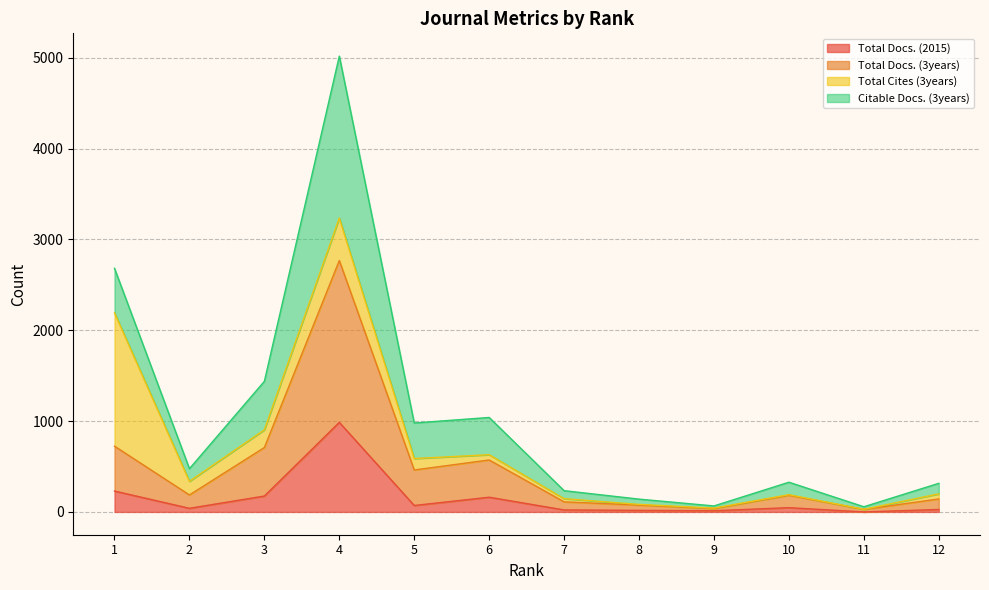

What are all the series names shown in the legend?

Total Docs. (2015), Total Docs. (3years), Total Cites (3years), Citable Docs. (3years)